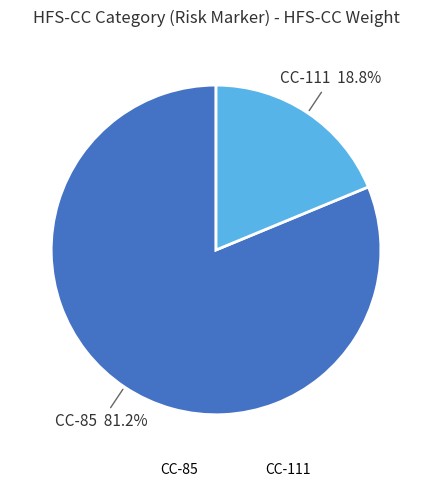

To the nearest percent, what is the combined percentage of CC-85 and CC-111?

100%